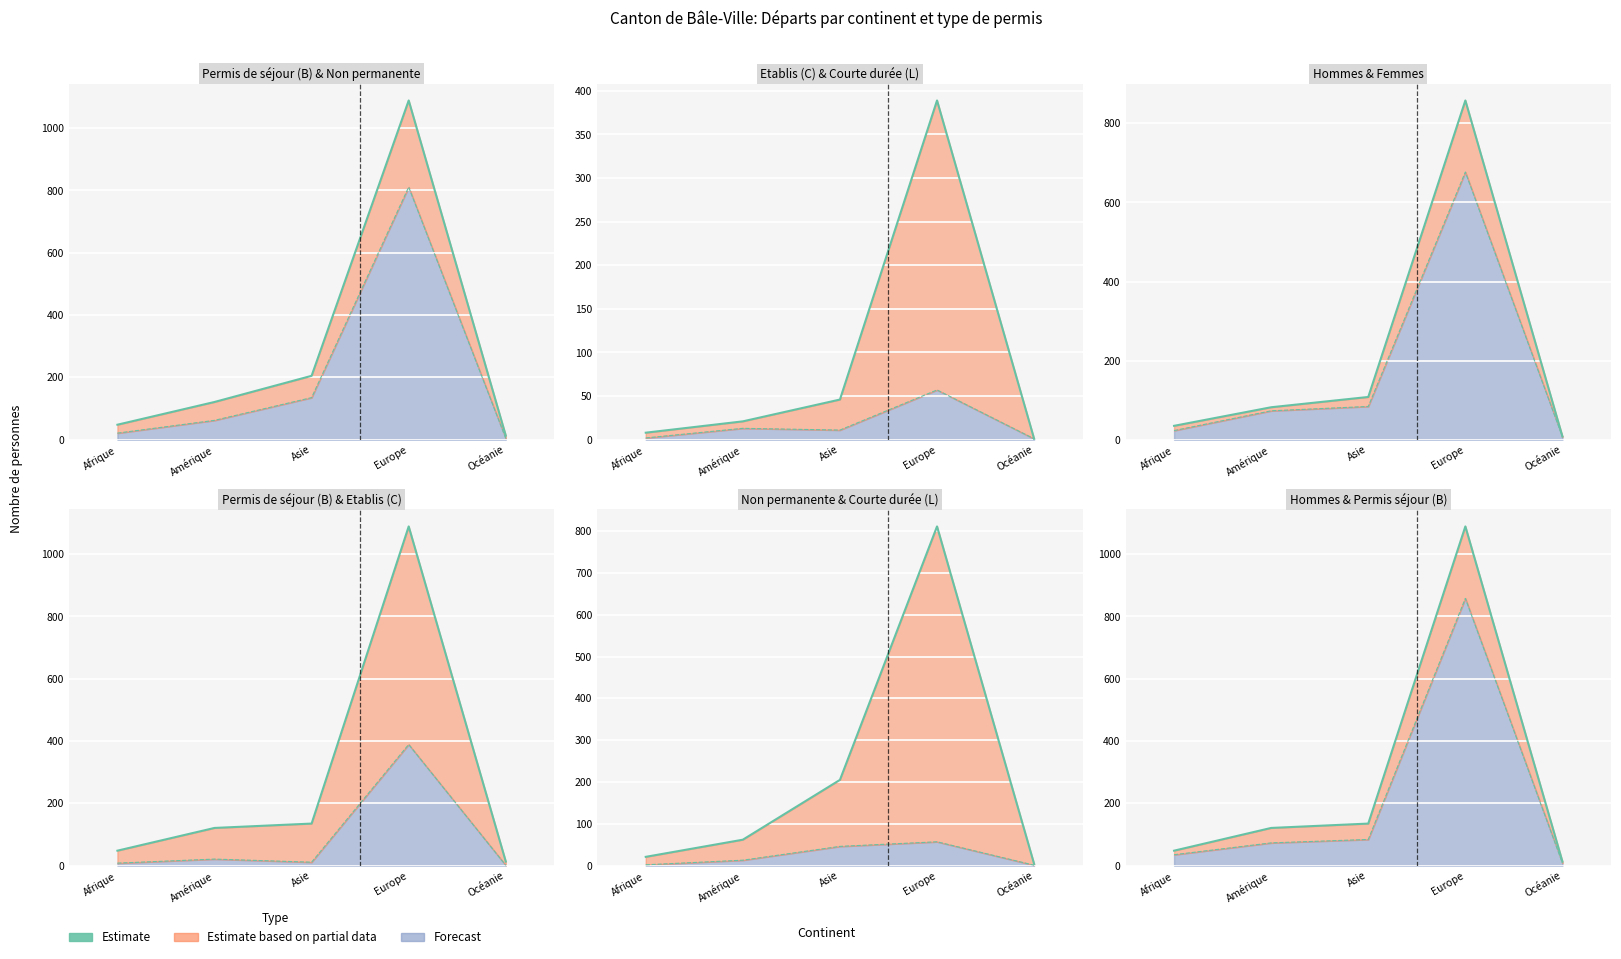

What is the spread (max minus min) of values at Europe?

231